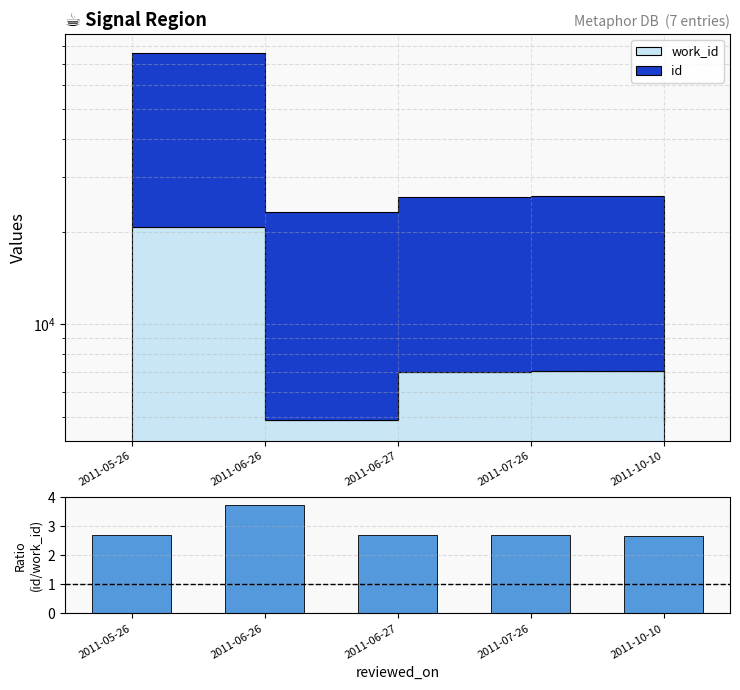

How many values are between 2 and 3?

4